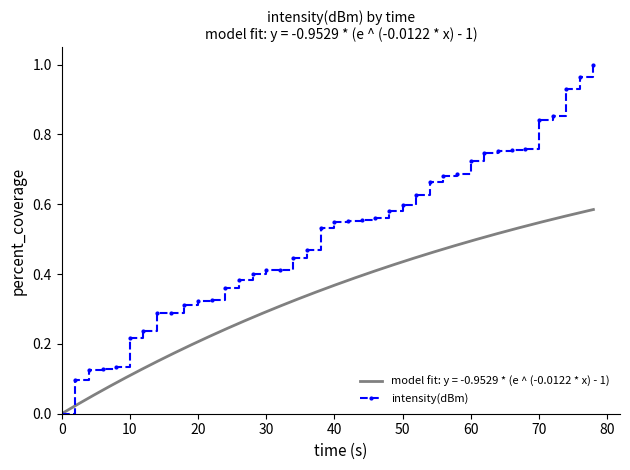

Is it true that intensity(dBm) equals 0.3 at 10?

False